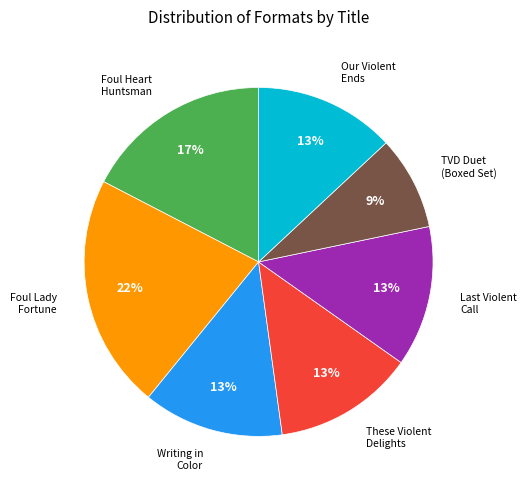

How many slices are in this pie chart?

7